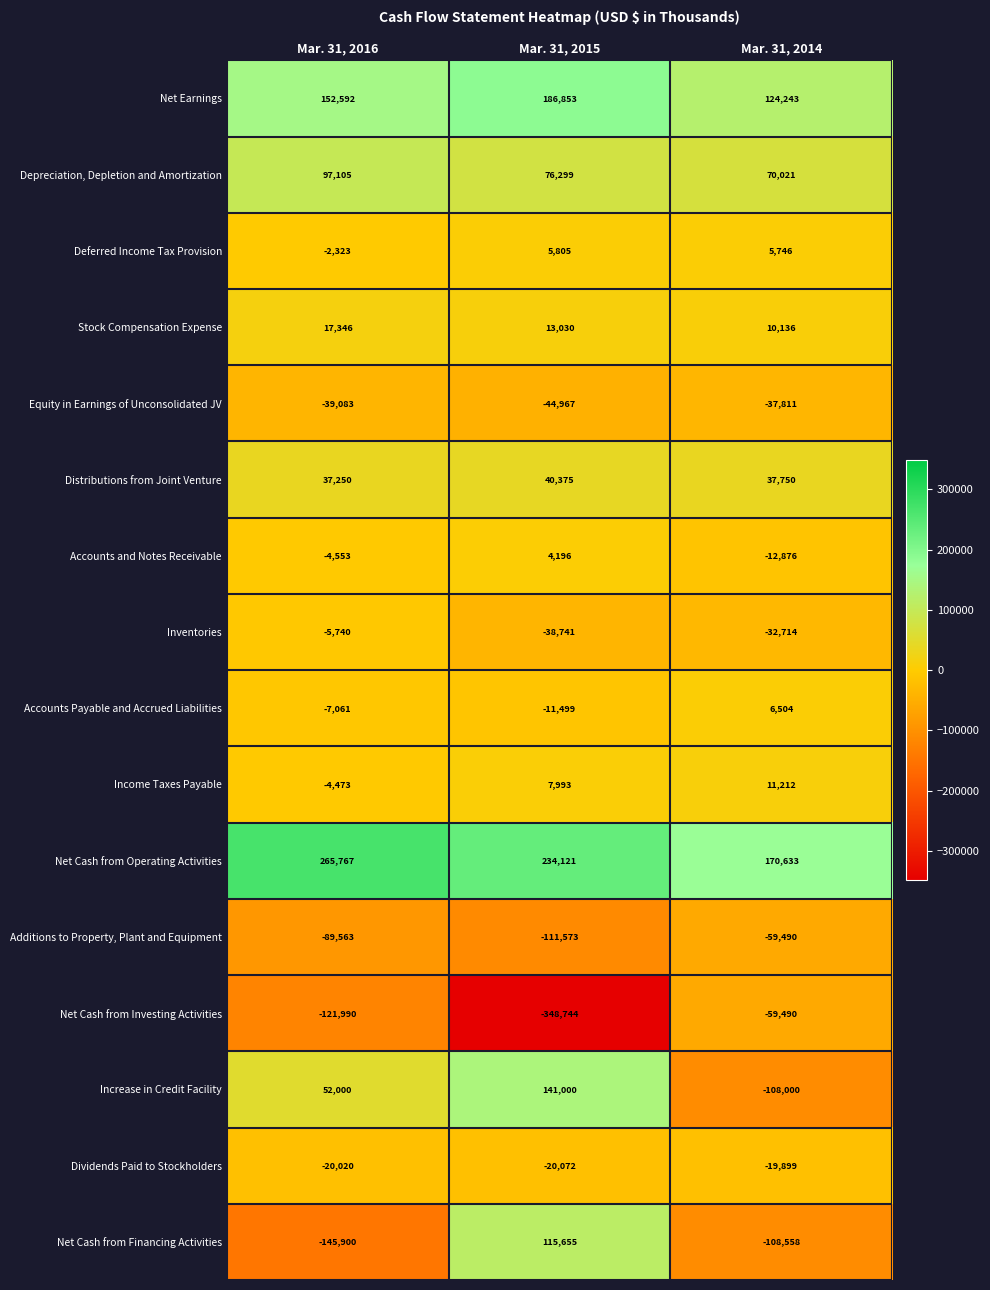

What is the difference between the Dividends Paid to Stockholders values at Mar. 31, 2015 and Mar. 31, 2014?

173